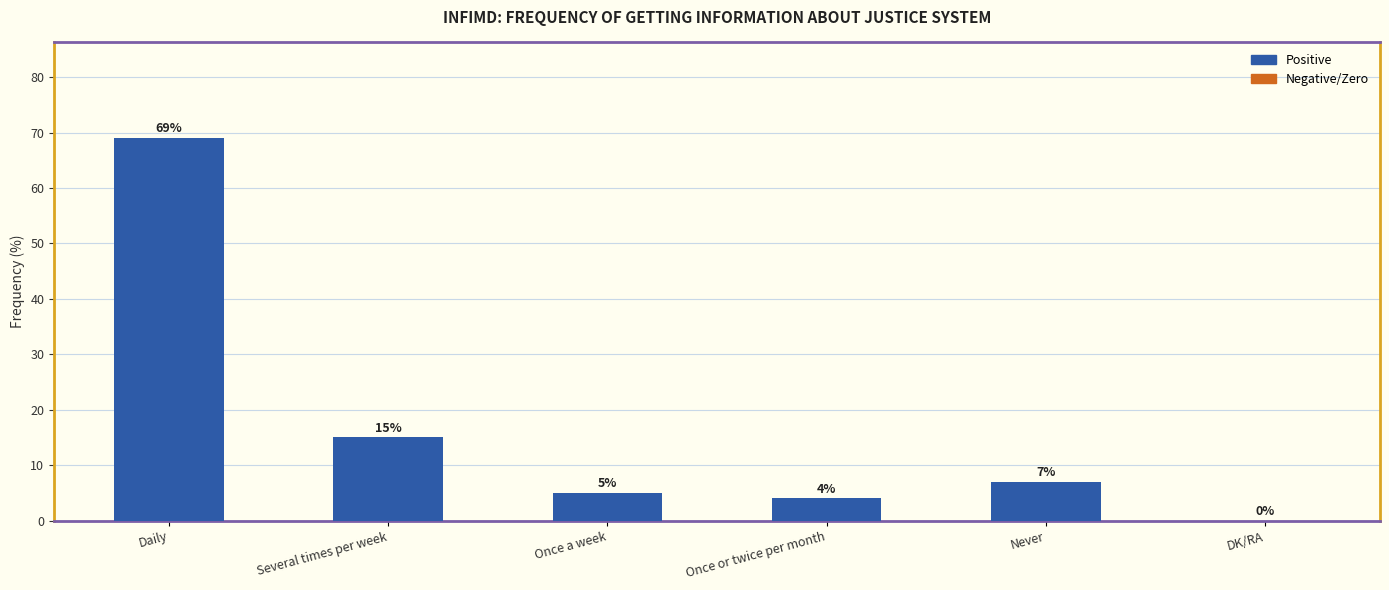

True or false: the data shows 25 at Several times per week.

False